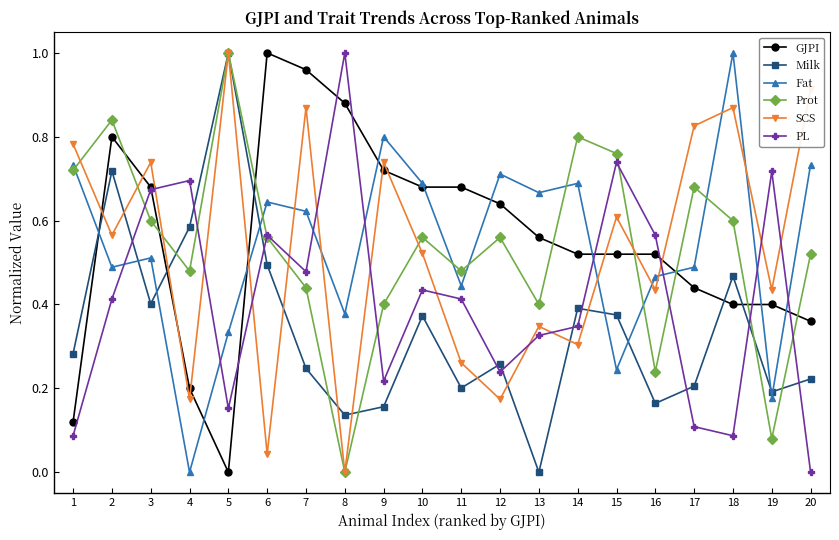

Is the value of Milk at 14 greater than the value of SCS at 17?

No